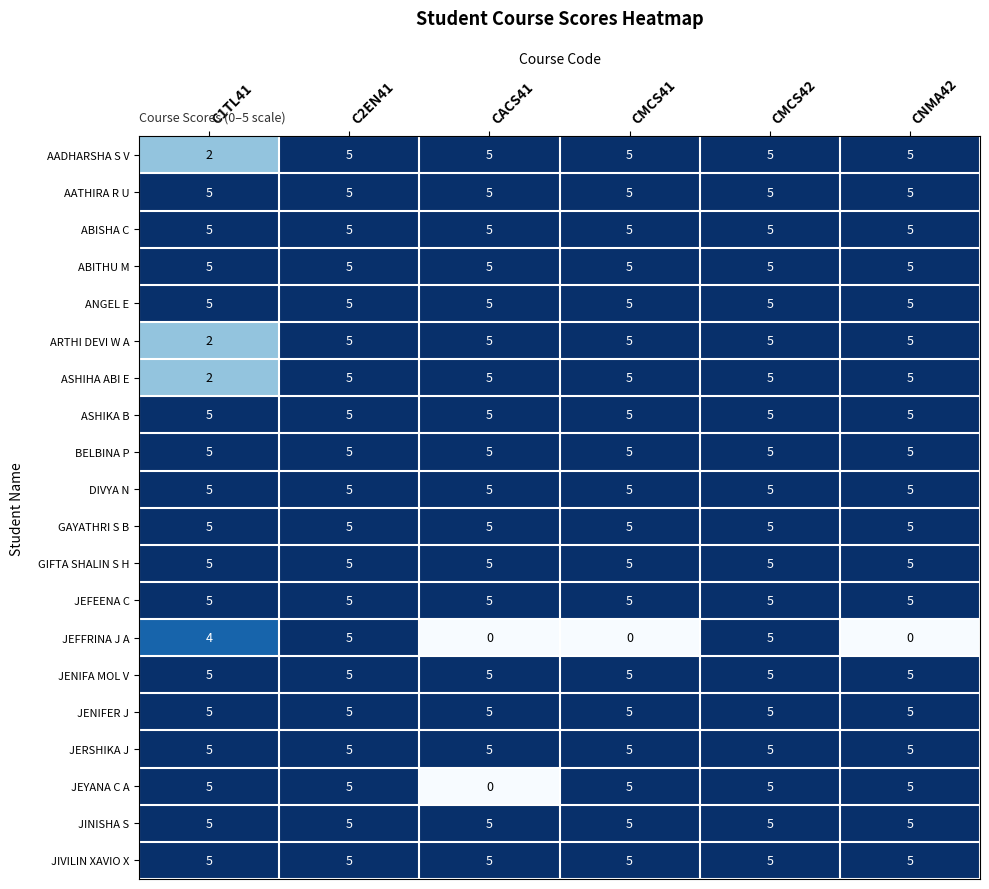

The AADHARSHA S V series shows 1 at CMCS41. True or false?

False